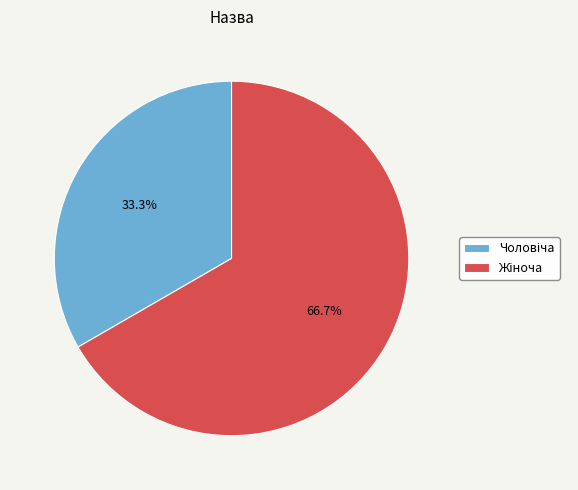

Is there a majority slice in this chart?

Yes